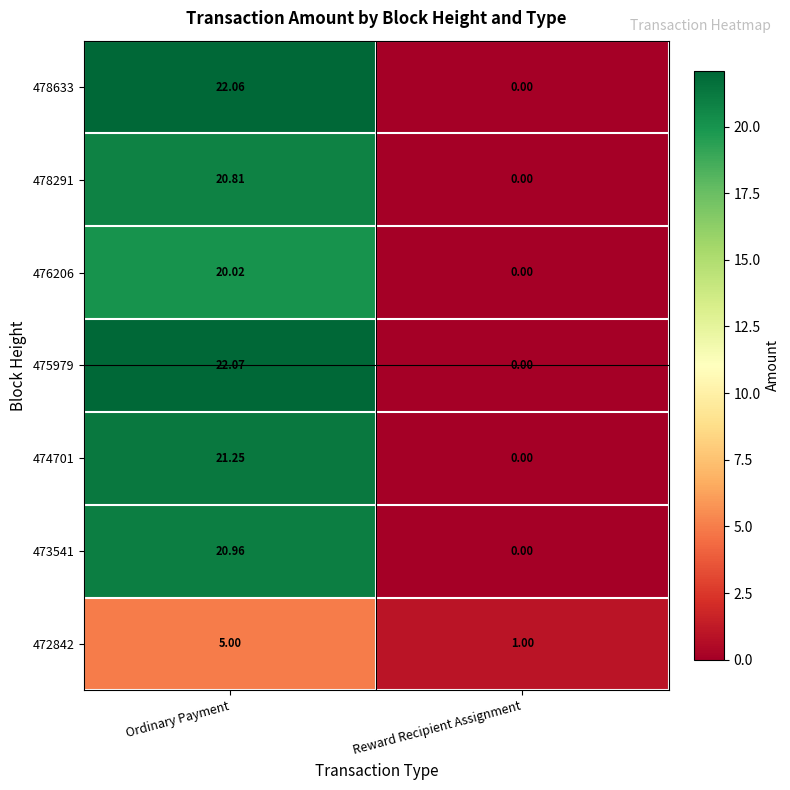

Is the value of 478291 at Reward Recipient Assignment greater than the value of 472842 at Reward Recipient Assignment?

No